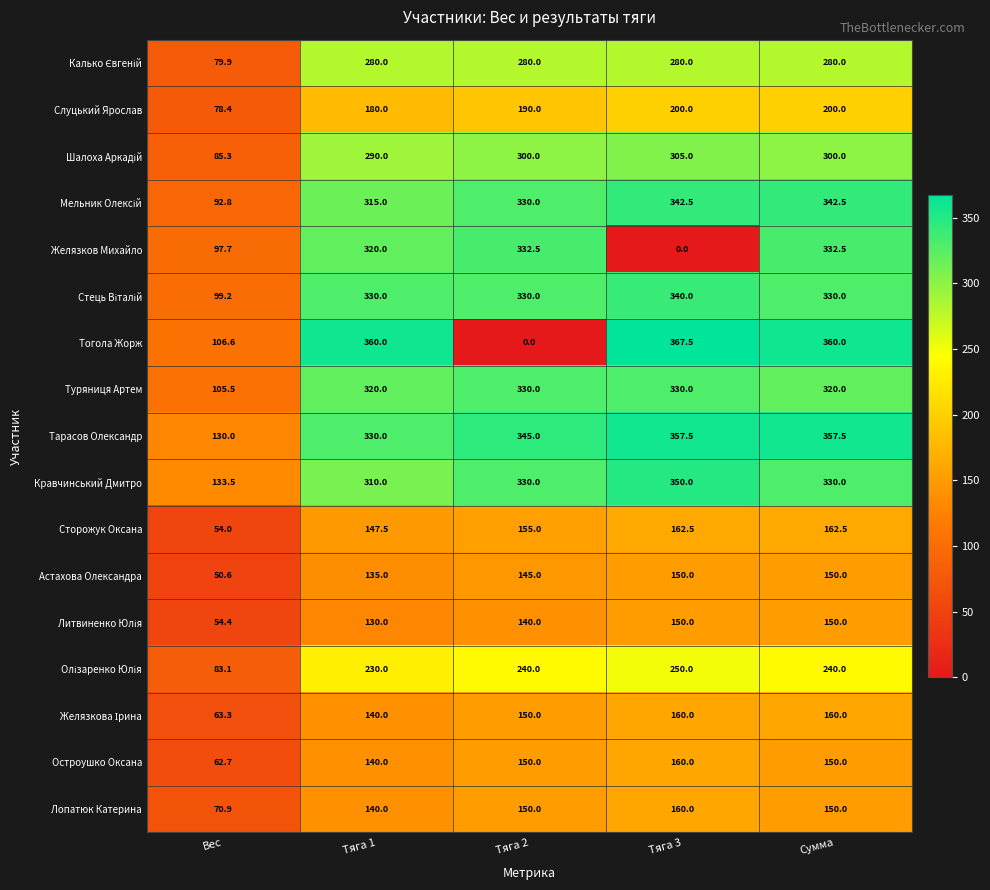

Read the Тогола Жорж value at Тяга 1.

360.0